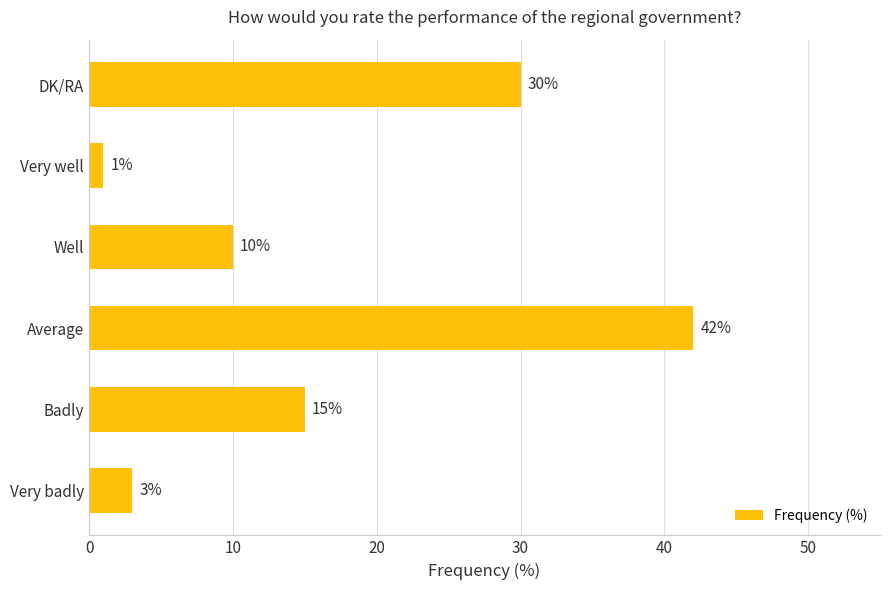

What is the minimum value shown in the chart?

1